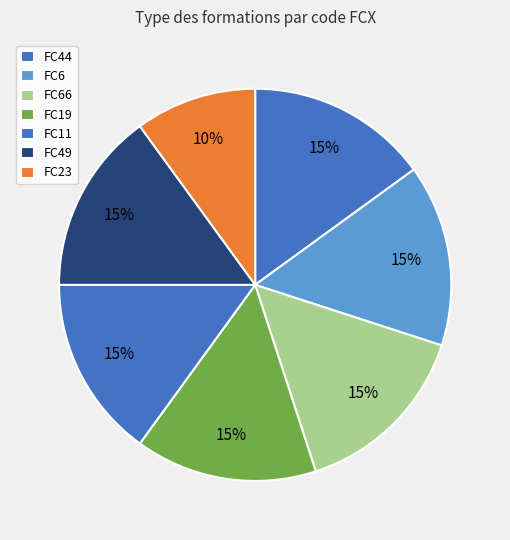

Count the number of slices in the pie.

7